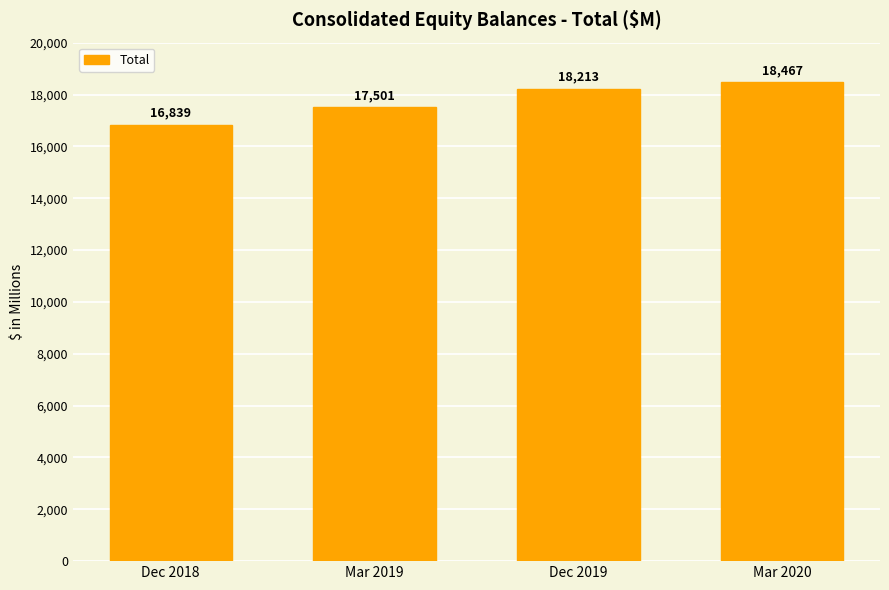

True or false: the data shows 16839 at Dec 2018.

True